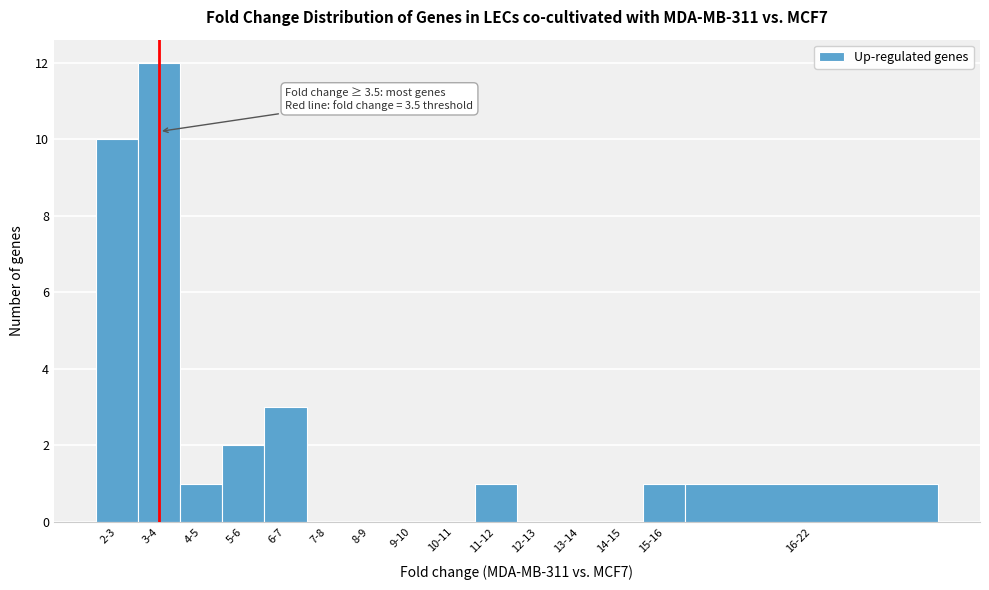

Reading right to left, extract all data points from this chart.

16-22=1	15-16=1	14-15=0	13-14=0	12-13=0	11-12=1	10-11=0	9-10=0	8-9=0	7-8=0	6-7=3	5-6=2	4-5=1	3-4=12	2-3=10